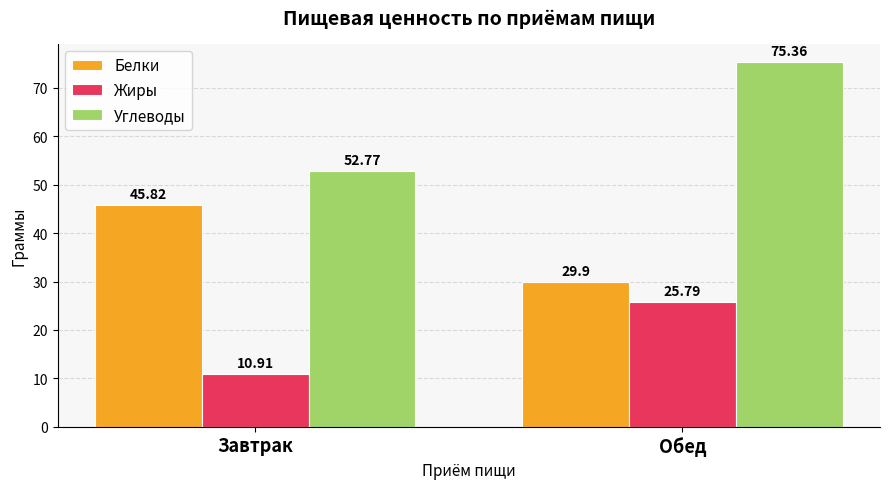

Is it true that Белки equals 45.8 at Завтрак?

True